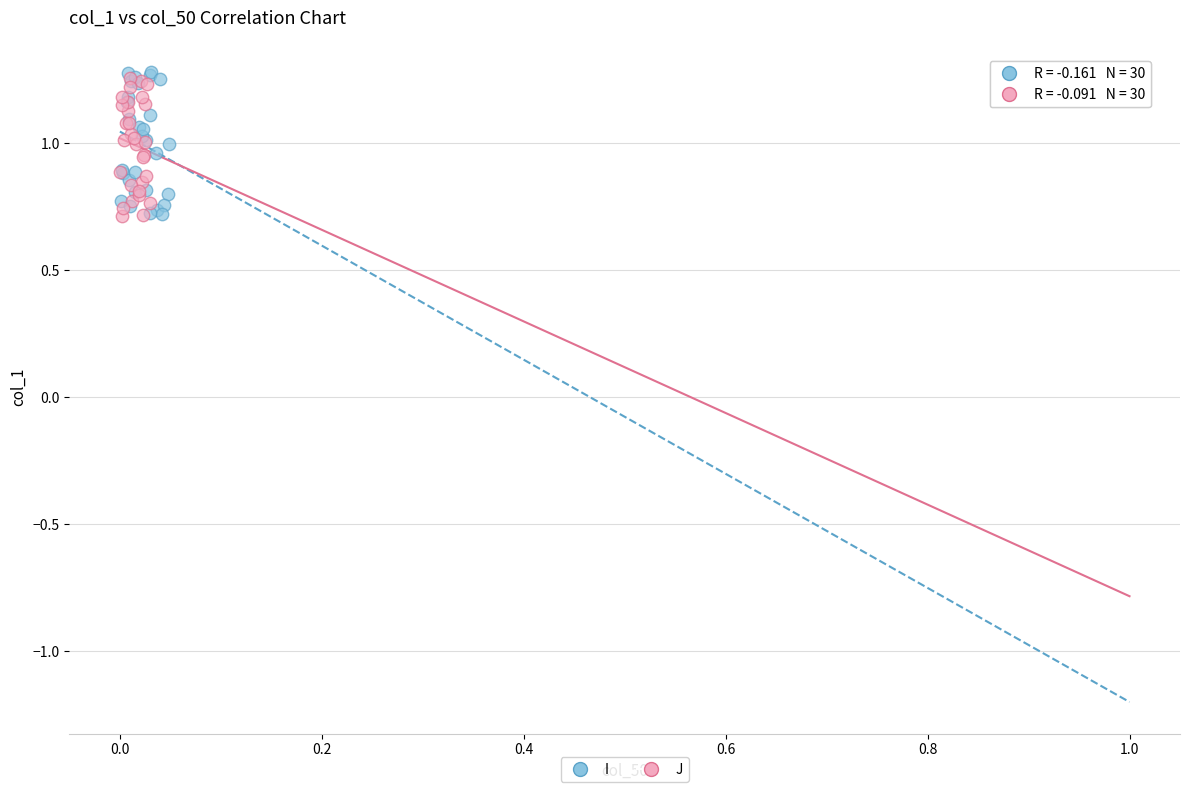

Which series has the widest spread of Y values?

I